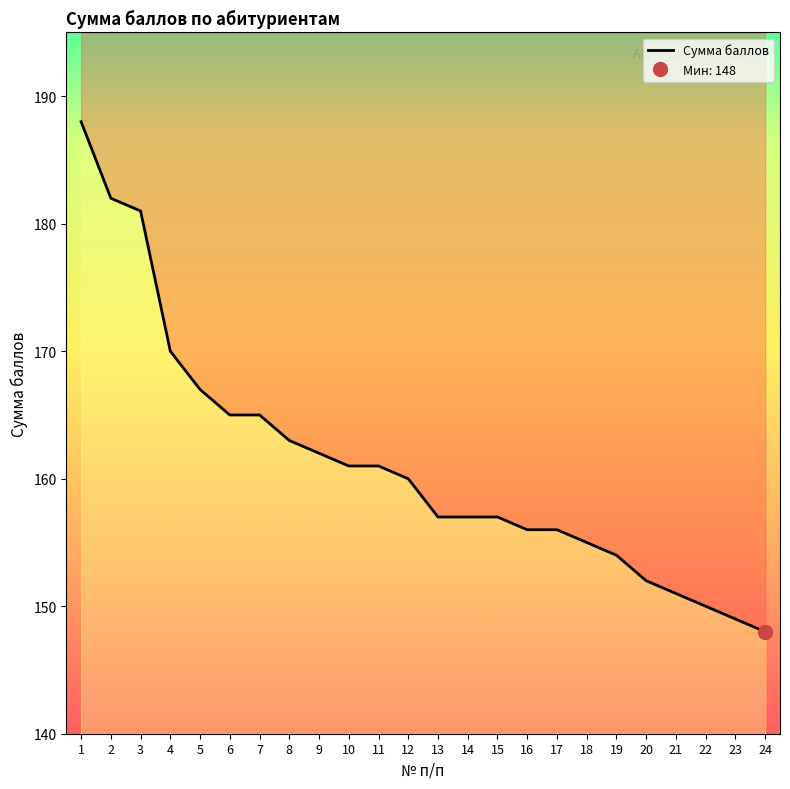

What is the difference between the values at 4 and 8?

7